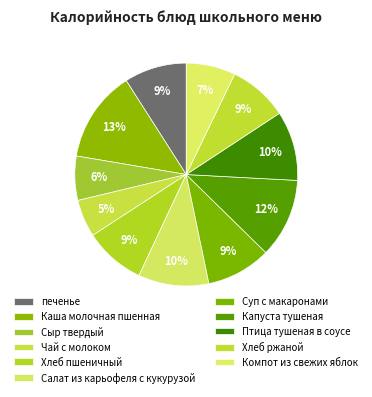

What is the ratio of the value at Компот из свежих яблок to the value at Сыр твердый?

1.1